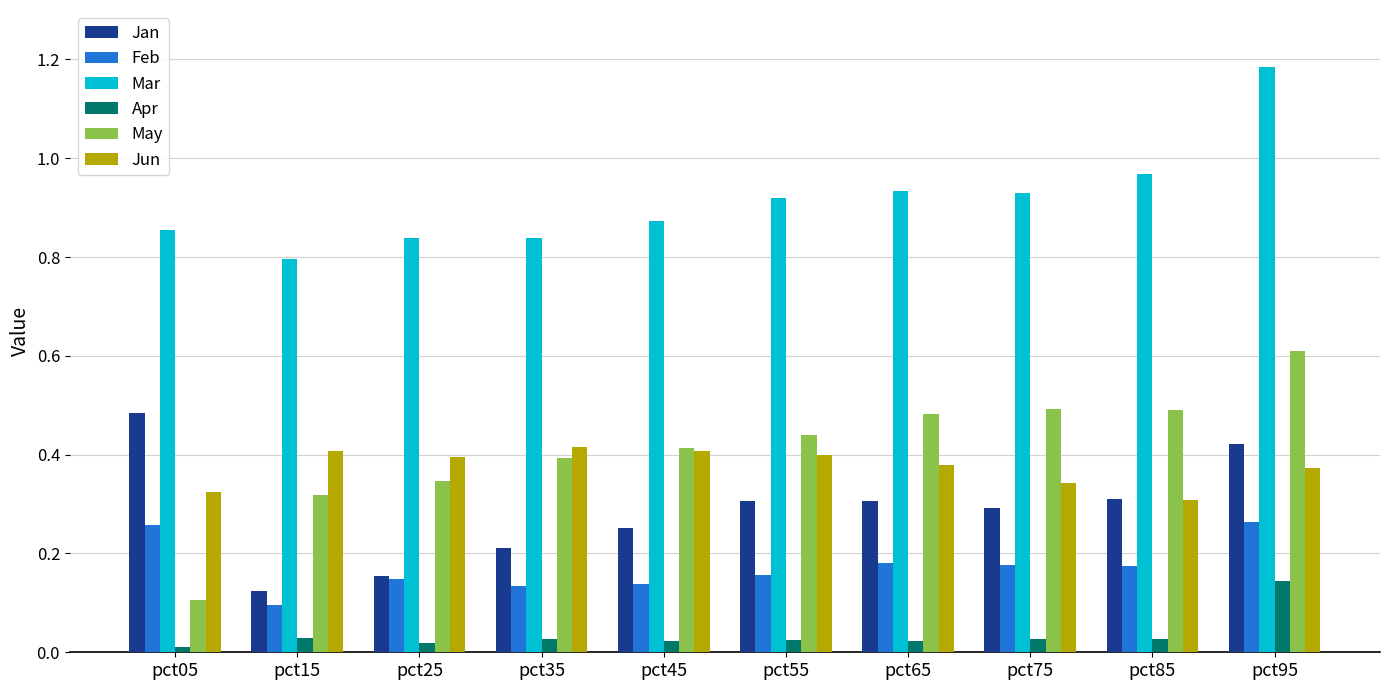

Which category has the highest value across all series?

pct95